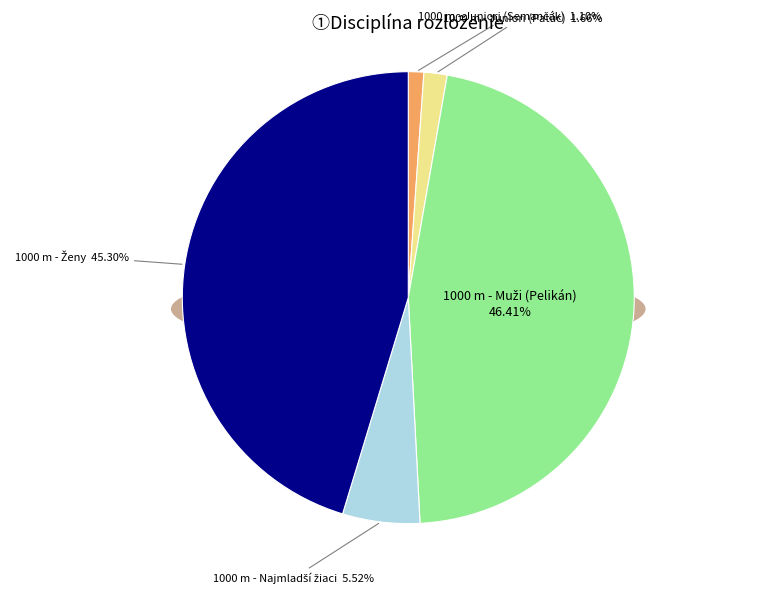

Which category has the biggest portion of the pie?

1000 m - Muži (Pelikán)